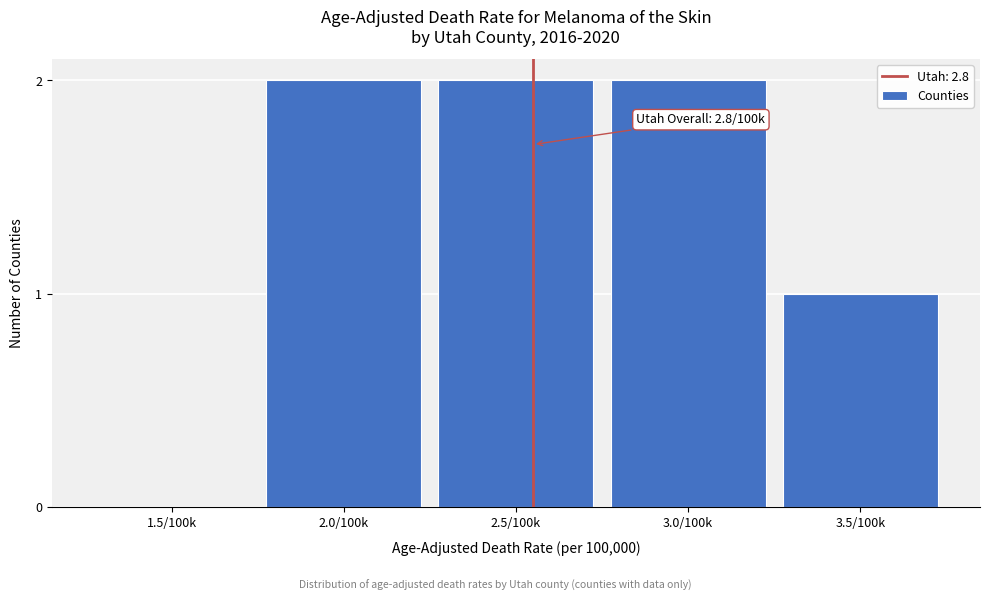

Reading right to left, list all the values displayed in this chart.

3.5/100k=1	3.0/100k=2	2.5/100k=2	2.0/100k=2	1.5/100k=0